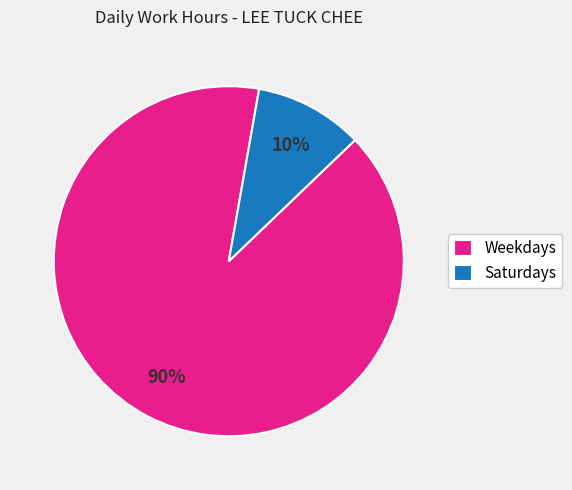

Which category has the biggest portion of the pie?

Weekdays